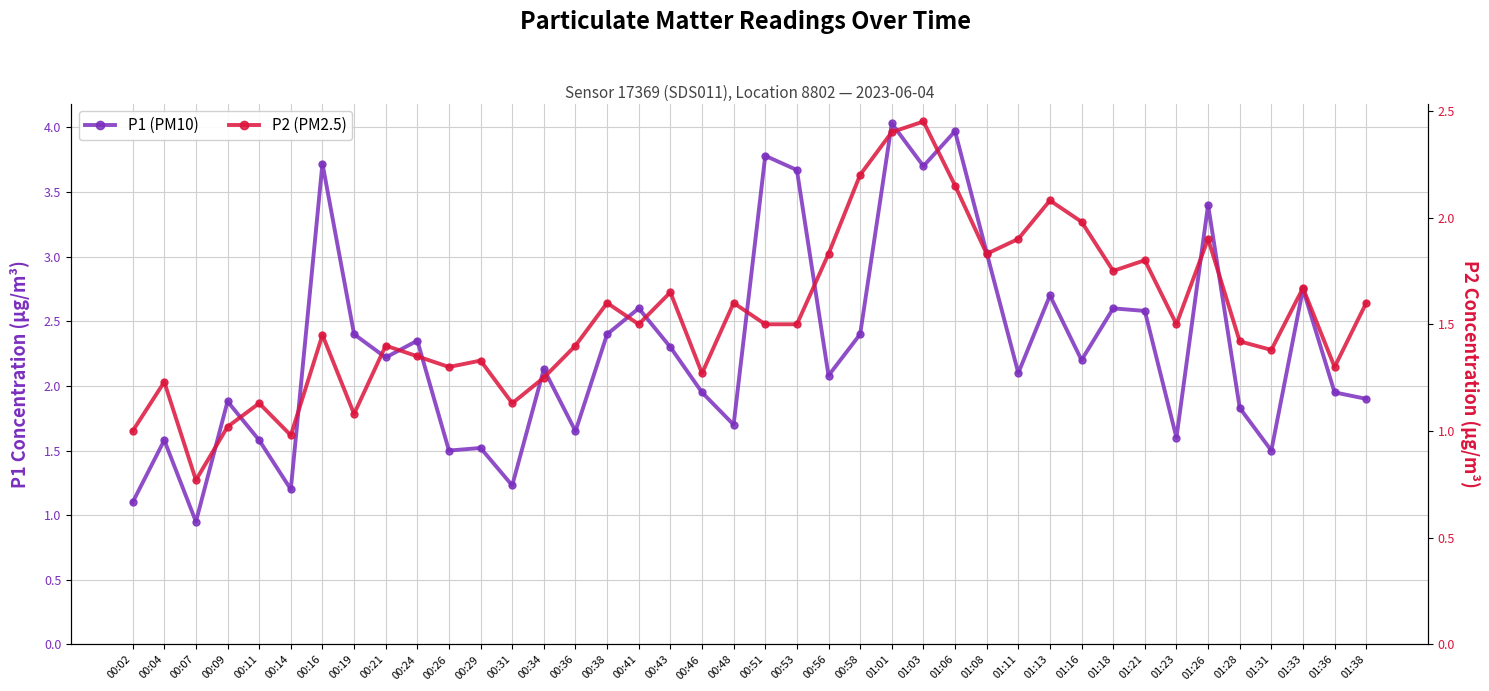

Is it true that P2 (PM2.5) equals 0.6 at 00:19?

False